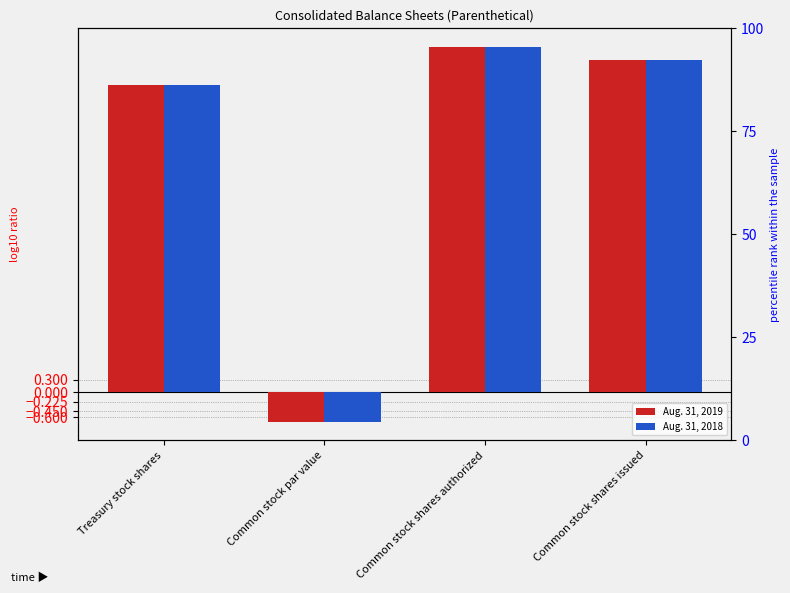

How many bars are there in total?

8